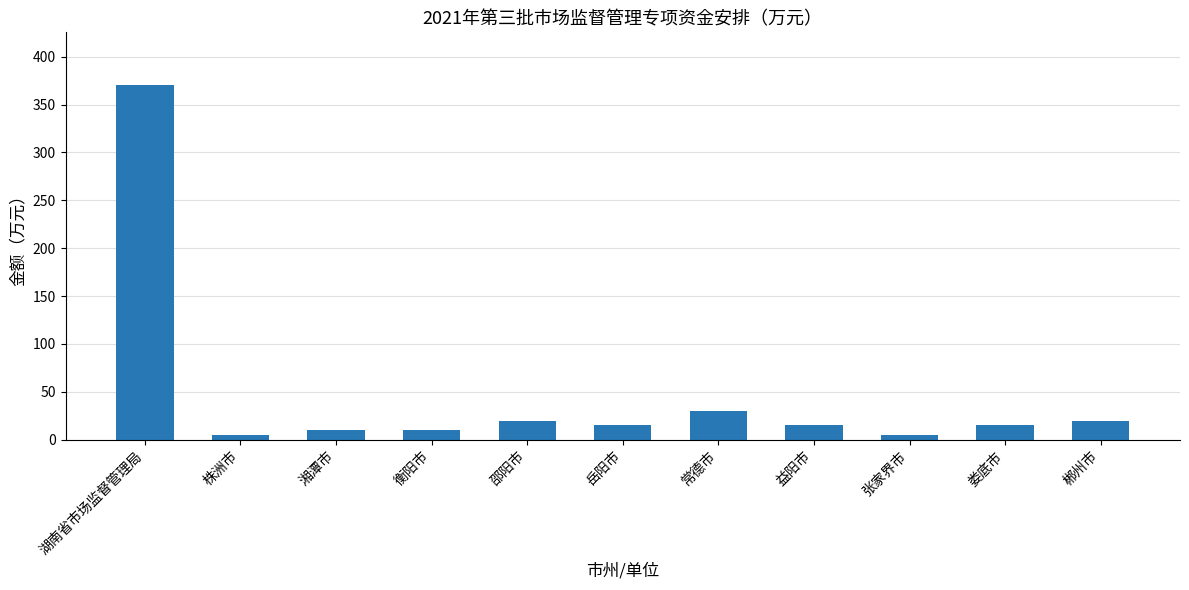

Does the chart contain stacked bars?

No